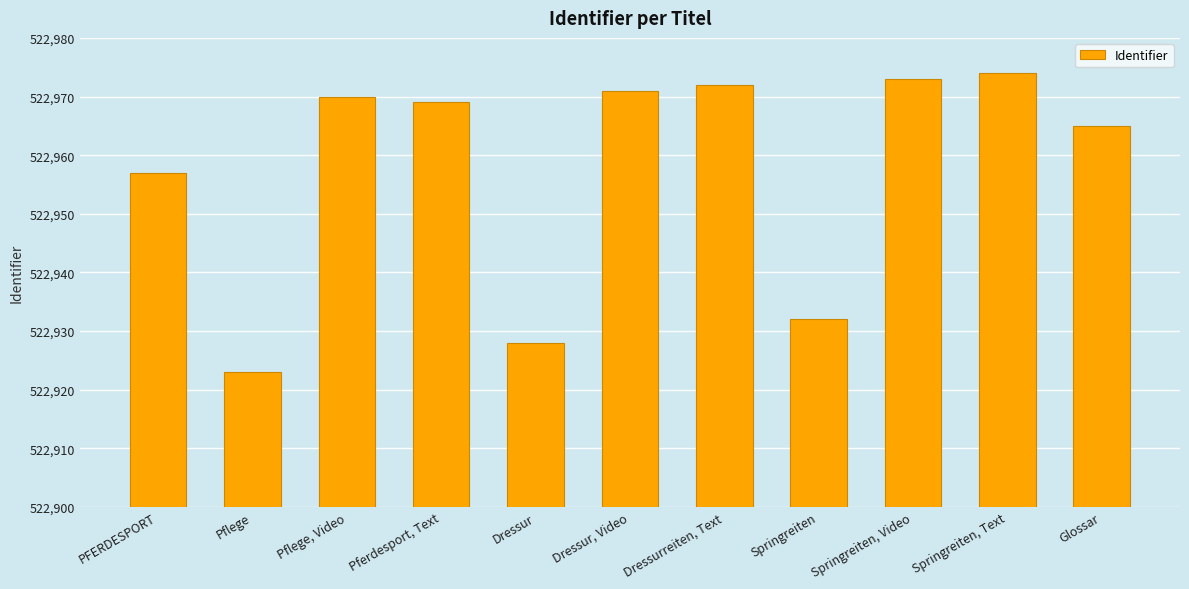

What is the smallest value displayed?

522923